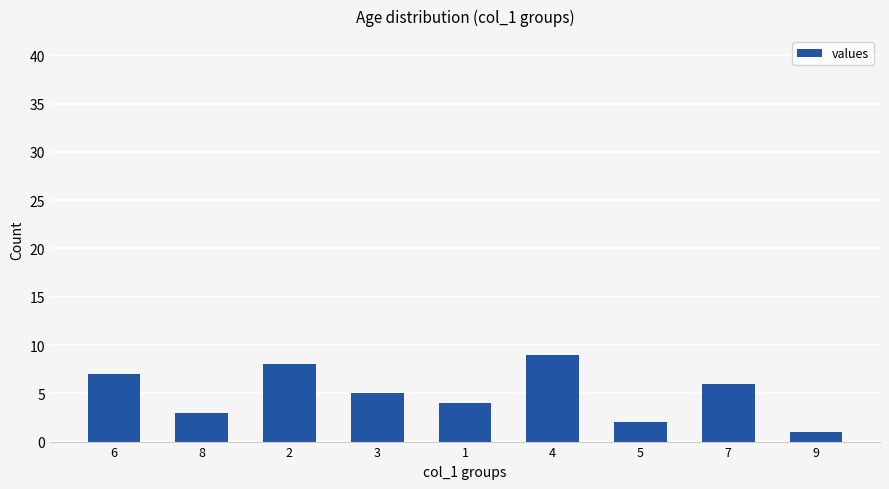

Does the chart contain stacked bars?

No